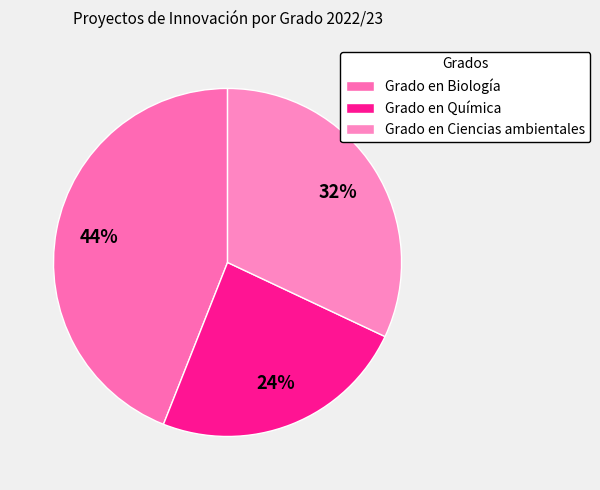

Rank the categories by value from lowest to highest.

Grado en Química, Grado en Ciencias ambientales, Grado en Biología